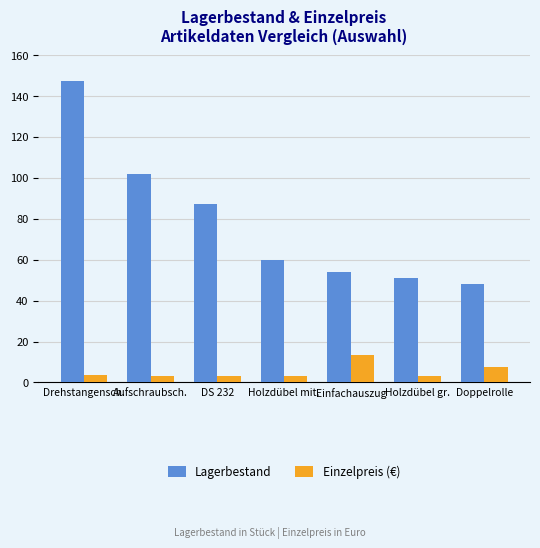

True or false: Einzelpreis (€) has a value of 7.5 at Doppelrolle.

True